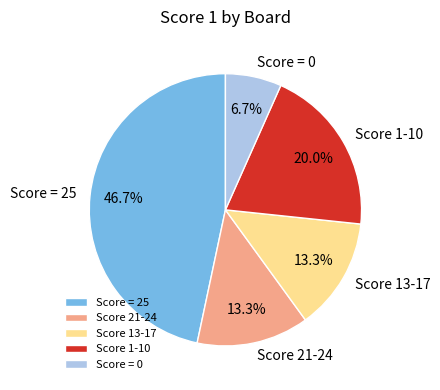

What percentage is NOT represented by Score 21-24?

86.7%